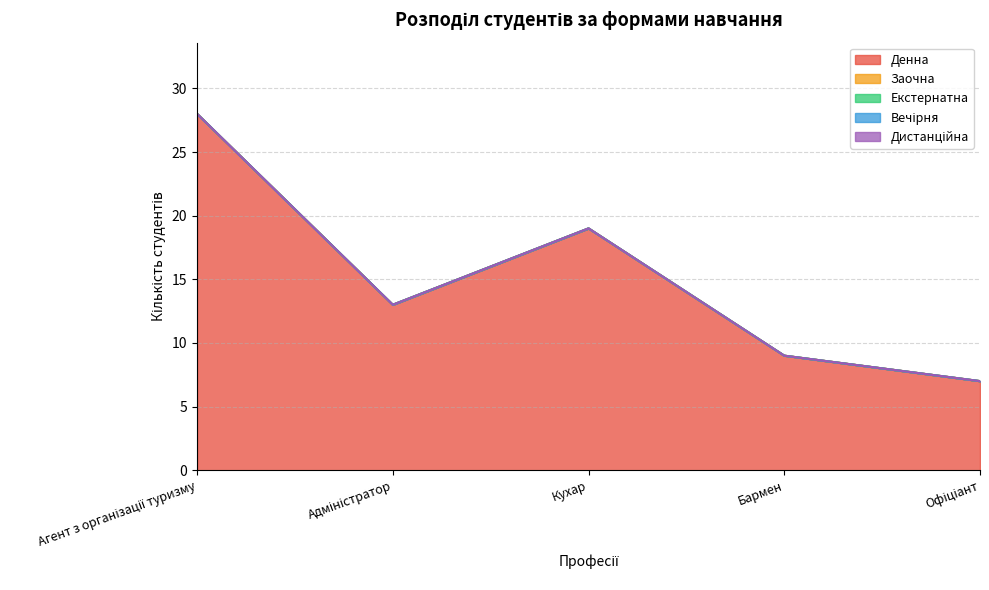

What is the total value across all series at Адміністратор?

13